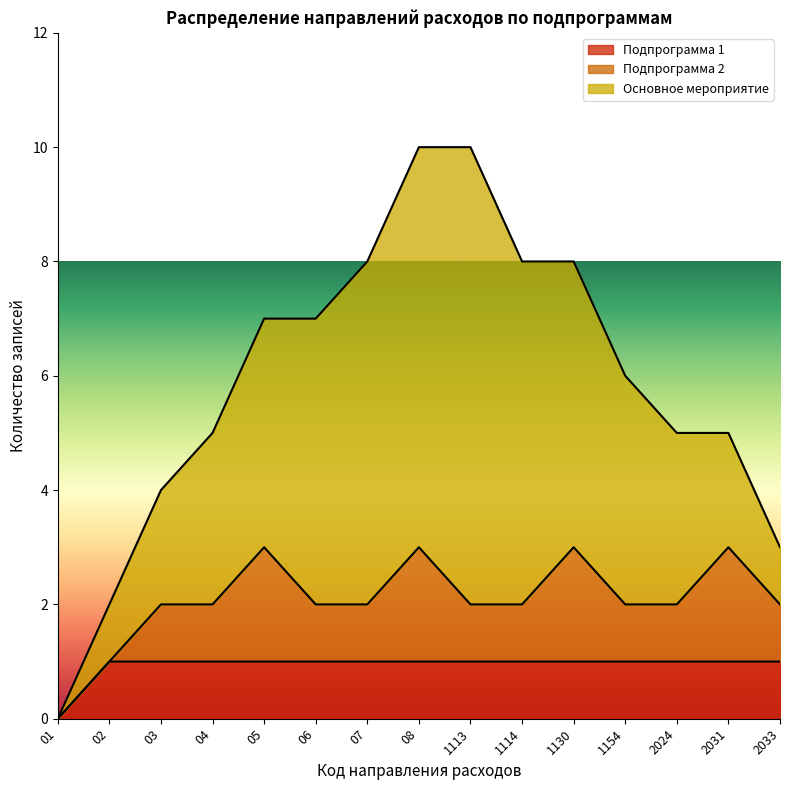

At how many categories does at least one series exceed 0?

14